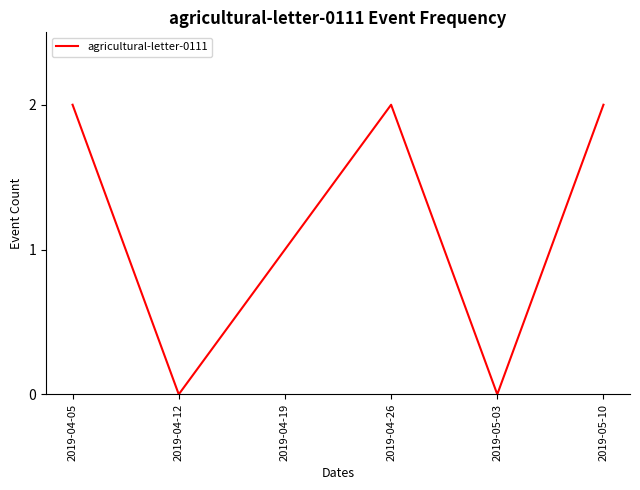

How many values are below 2?

3